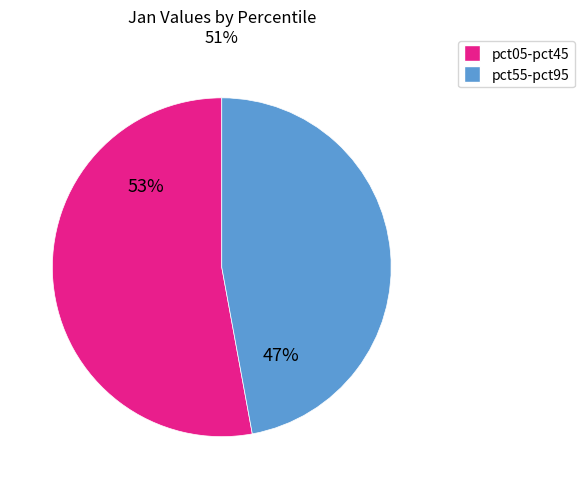

To the nearest percent, what is the difference between the largest and smallest slice percentages?

6%